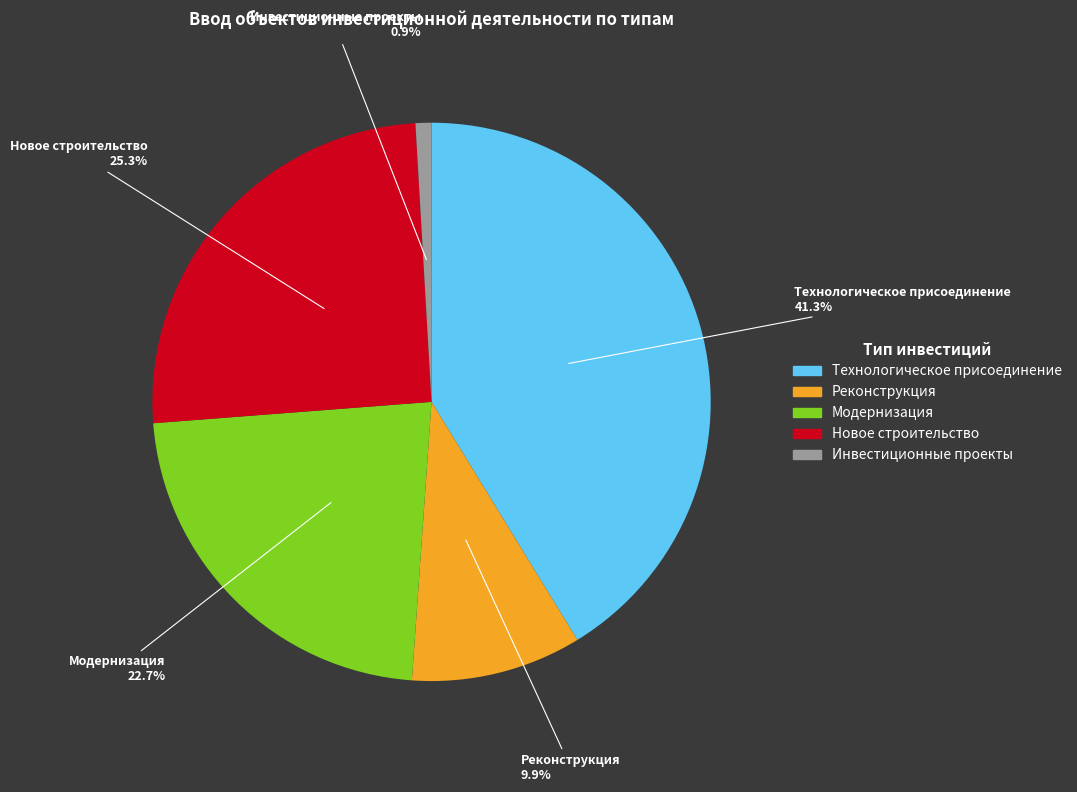

Count the number of slices in the pie.

5